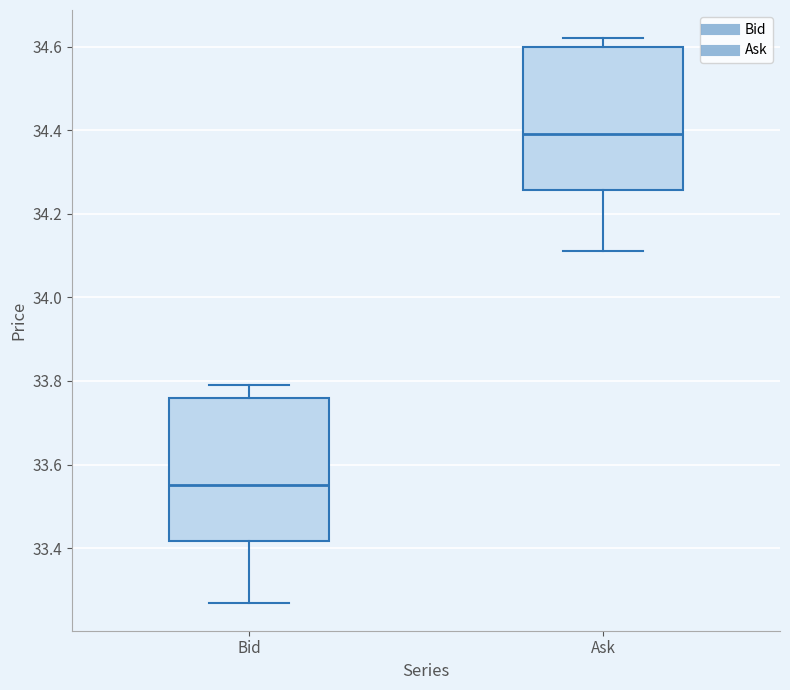

Reading left to right, transcribe this box plot: for each box, give where its median line is, the range the box spans, and where its two whiskers end, as read against the y-axis. The values are not printed on the chart, so give them approximately, as read against the axis.

Bid: median 33.56, box 33.42 to 33.76, whiskers 33.28 to 33.80
Ask: median 34.40, box 34.26 to 34.60, whiskers 34.12 to 34.62